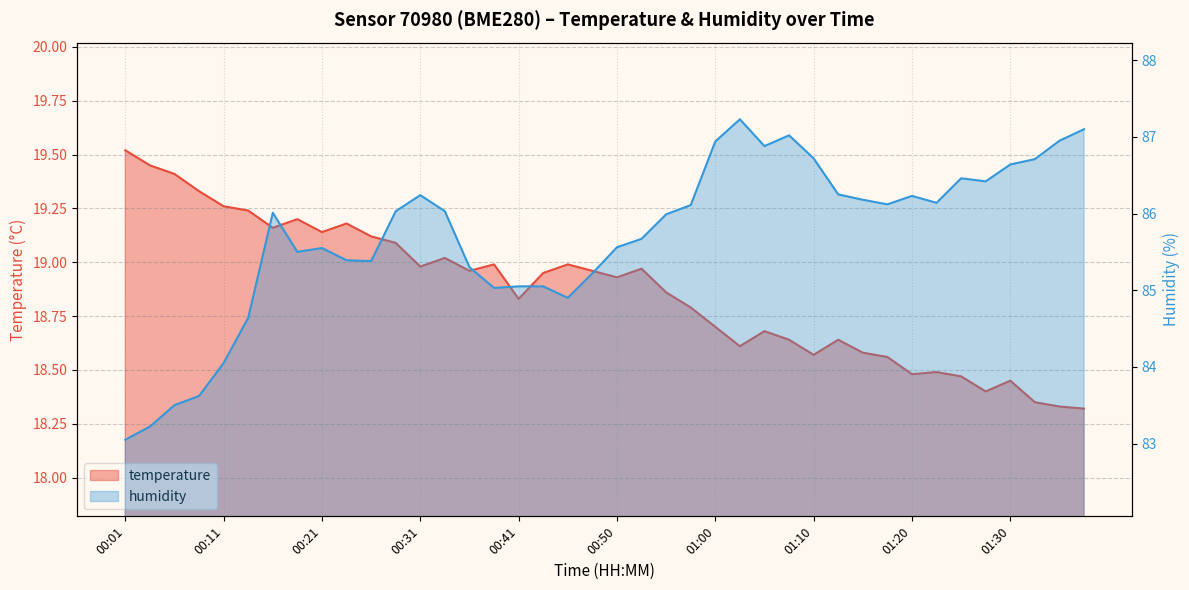

What is the average value of the temperature series?

18.9